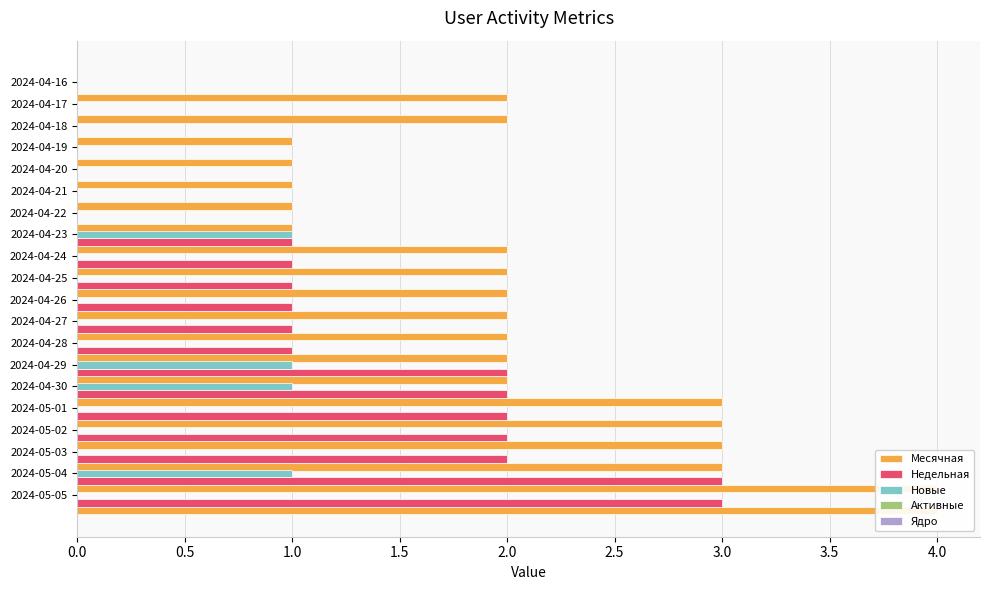

The value of Недельная at 2024-05-05 is 1.7. True or false?

False